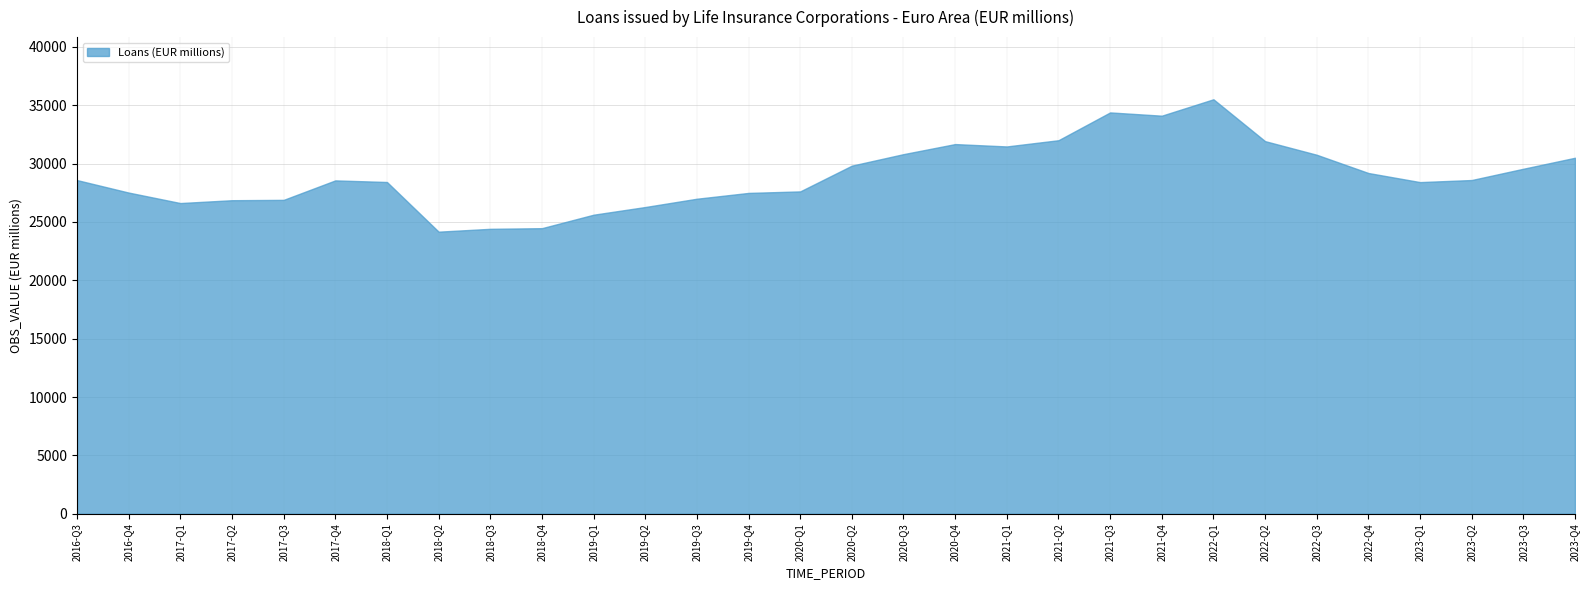

What is the sum of all values?

869209.9